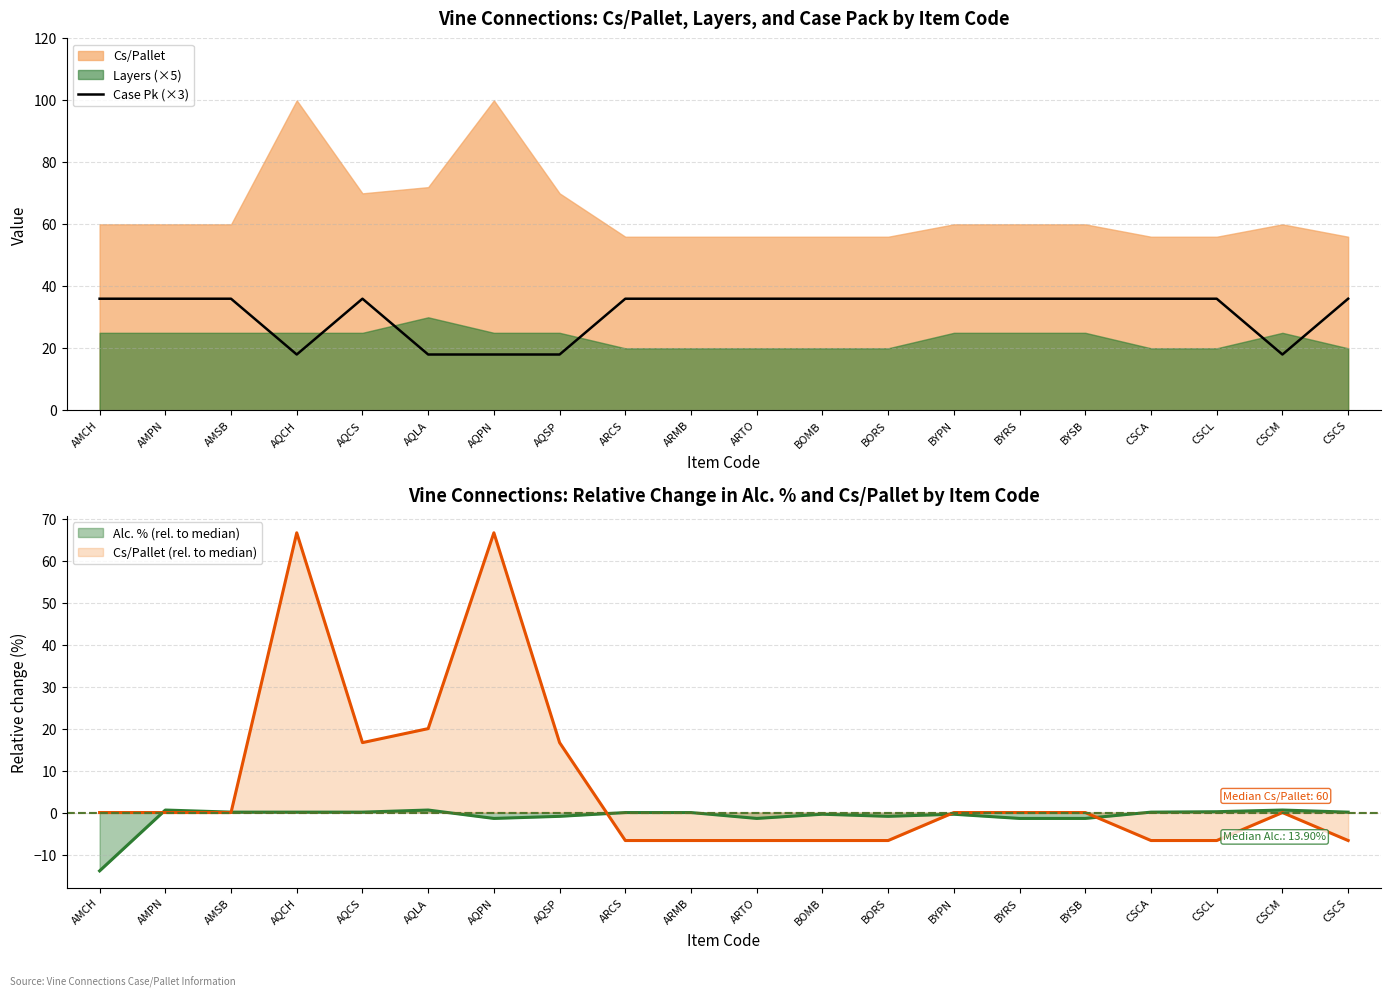

List the labels in order of value, smallest first.

AQCH, AQLA, AQPN, AQSP, CSCM, AMCH, AMPN, AMSB, AQCS, ARCS, ARMB, ARTO, BOMB, BORS, BYPN, BYRS, BYSB, CSCA, CSCL, CSCS